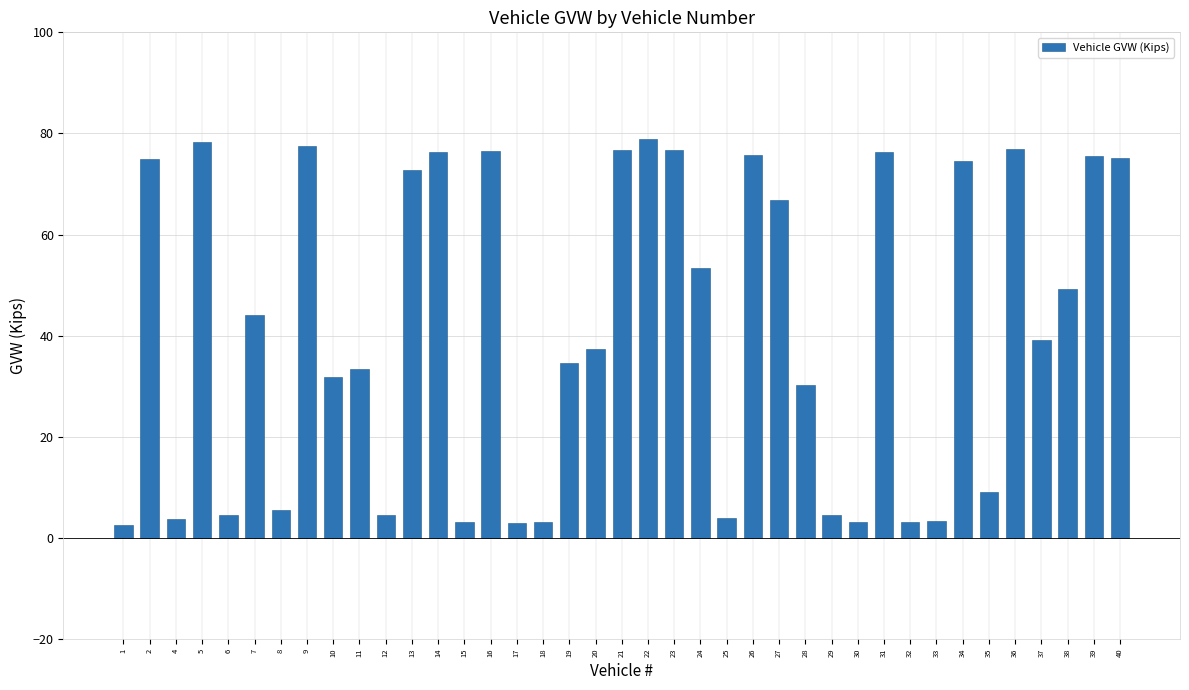

Are the bars grouped side by side (vs. stacked)?

No